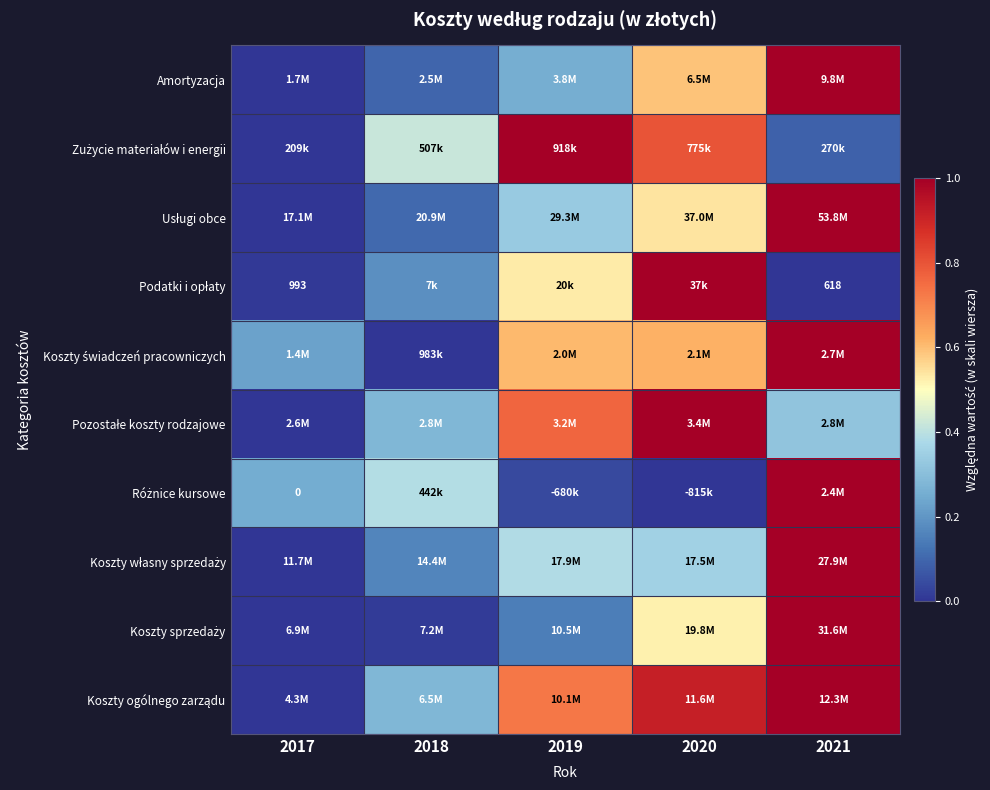

Which category has the highest value in the Różnice kursowe series?

2021